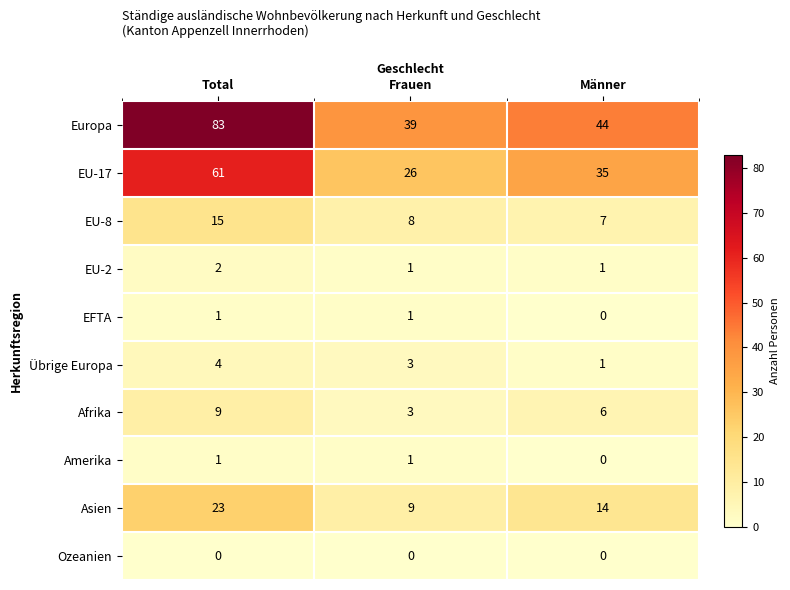

True or false: EU-2 has a value of 1 at Männer.

True